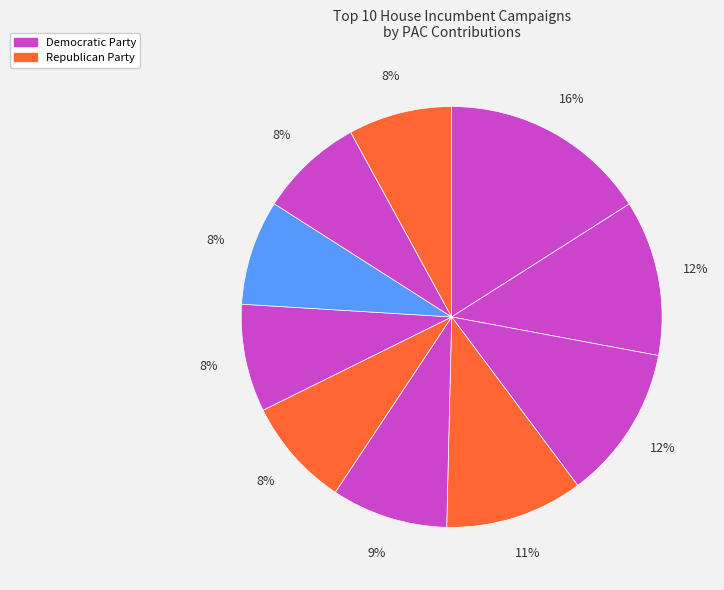

Is there any slice that represents more than half of the pie?

No